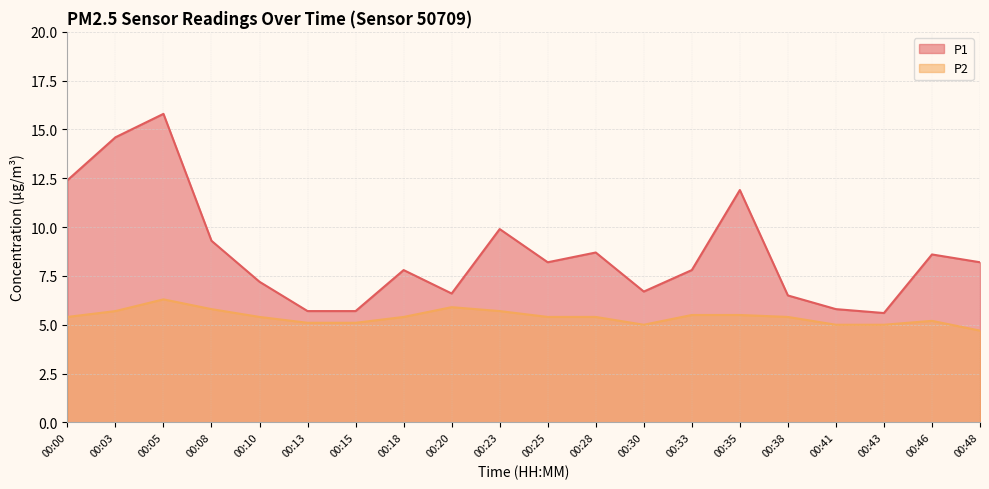

Which label corresponds to the largest value in the chart?

00:05